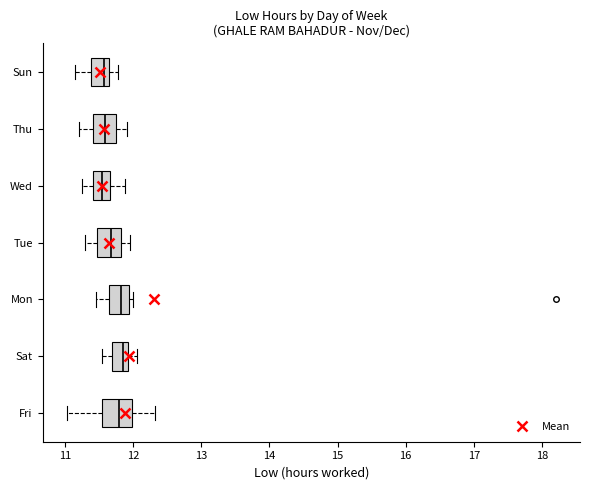

Reading bottom to top, transcribe this box plot: for each box, give where its median line is, the range the box spans, and where its two whiskers end, as read against the x-axis. The values are not printed on the chart, so give them approximately, as read against the axis.

Fri: median 11.8, box 11.6 to 12.0, whiskers 11.0 to 12.3
Sat: median 11.8, box 11.7 to 11.9, whiskers 11.6 to 12.1
Mon: median 11.8, box 11.7 to 11.9, whiskers 11.5 to 12.0
Tue: median 11.7, box 11.5 to 11.8, whiskers 11.3 to 12.0
Wed: median 11.6, box 11.4 to 11.7, whiskers 11.3 to 11.9
Thu: median 11.6, box 11.4 to 11.8, whiskers 11.2 to 11.9
Sun: median 11.6 (just left of the box's right edge), box 11.4 to 11.6, whiskers 11.2 to 11.8